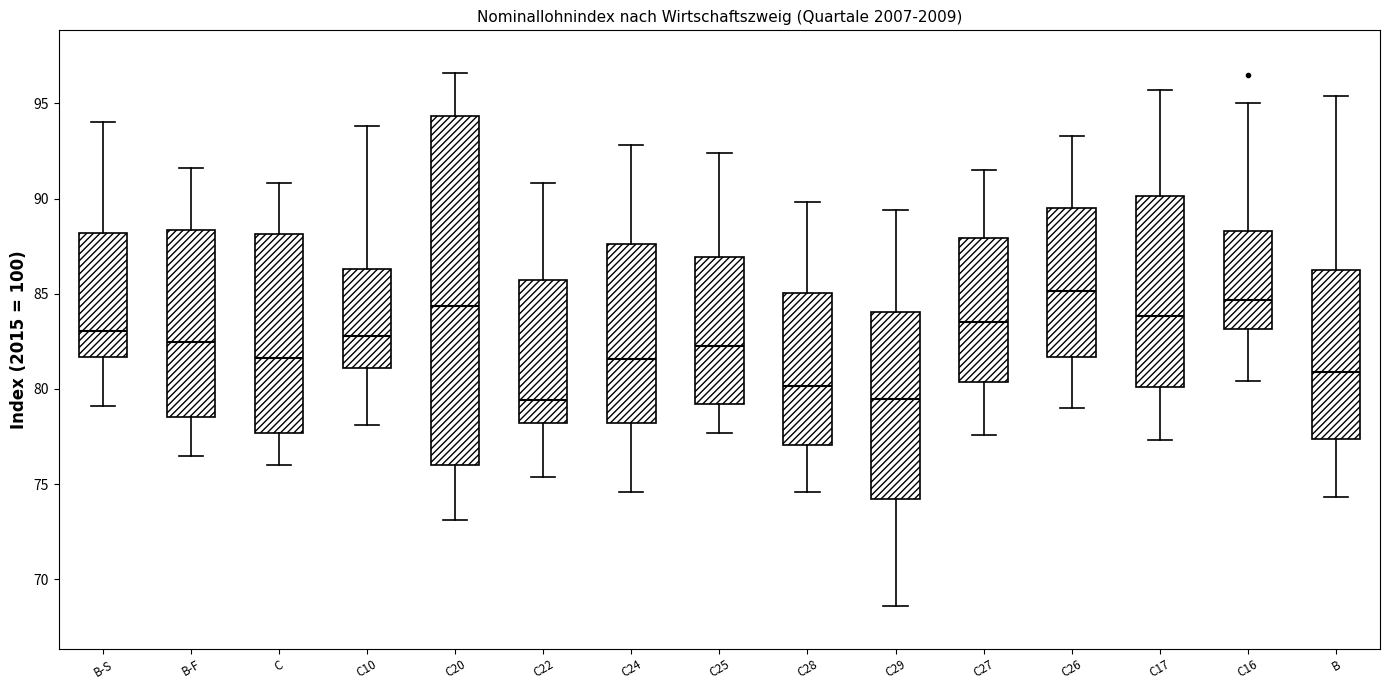

Which box is the tallest, from its lower edge to its upper edge?

C20